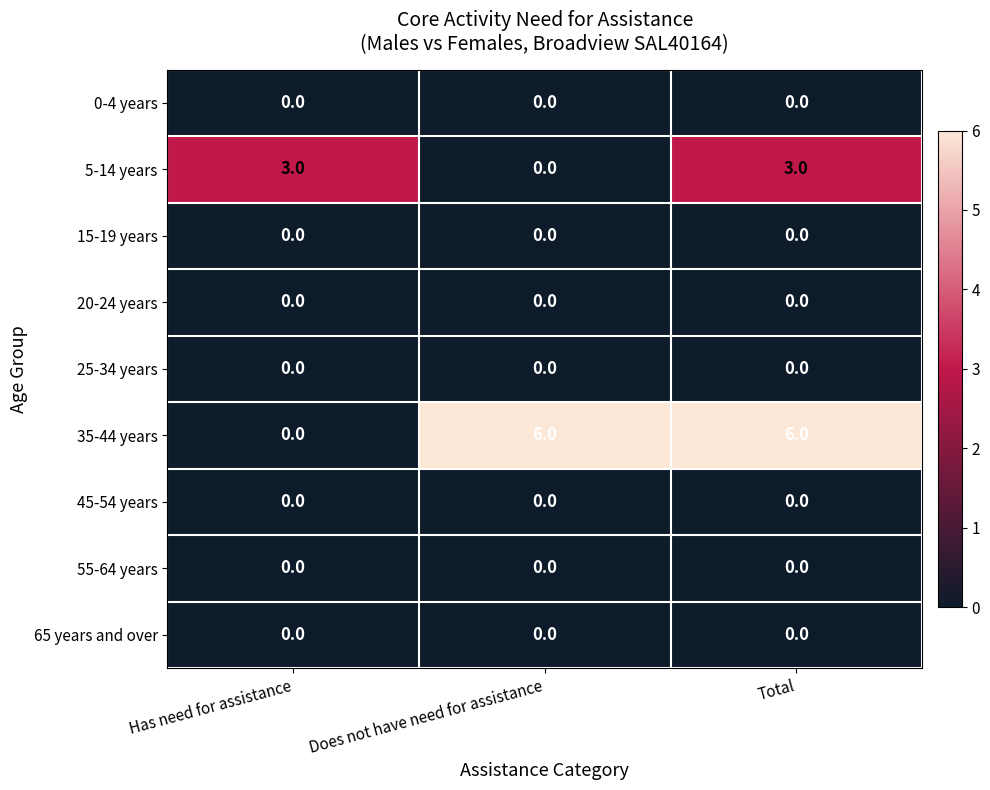

The 5-14 years series shows 3 at Has need for assistance. True or false?

True